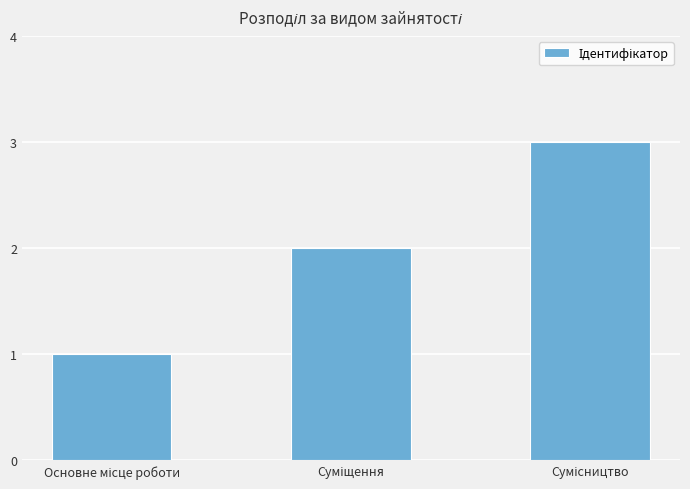

Reading left to right, transcribe all the data shown in this chart.

1	2	3